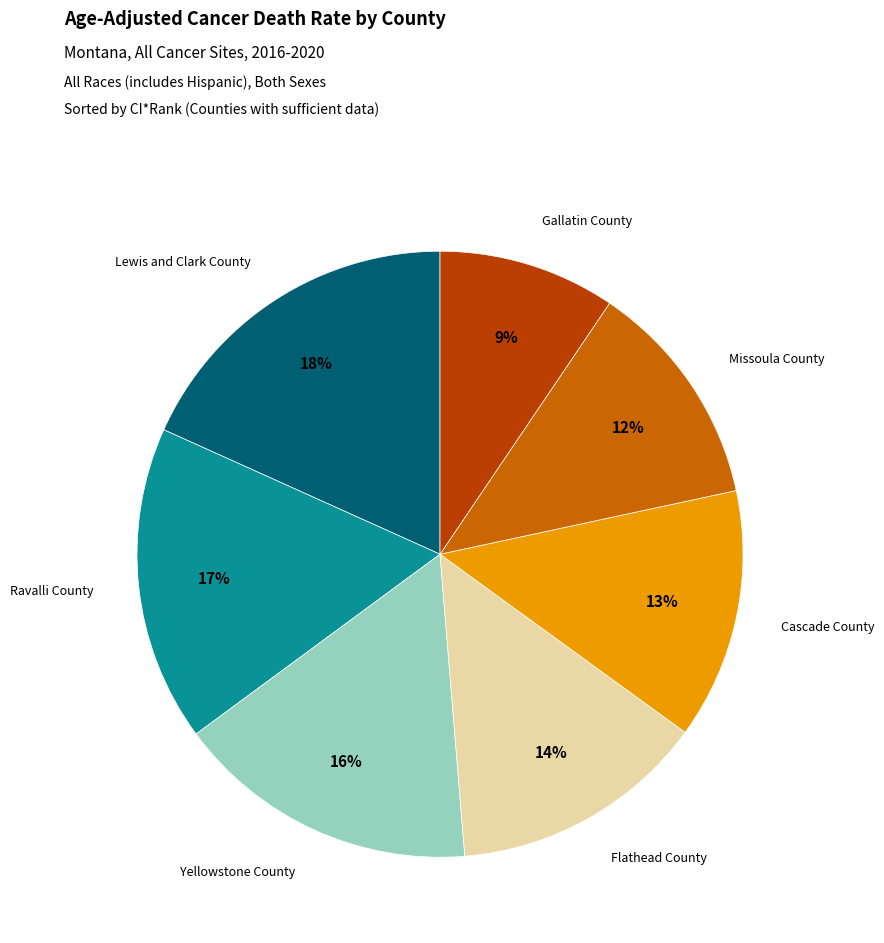

True or false: Cascade County accounts for 19% of the total.

False